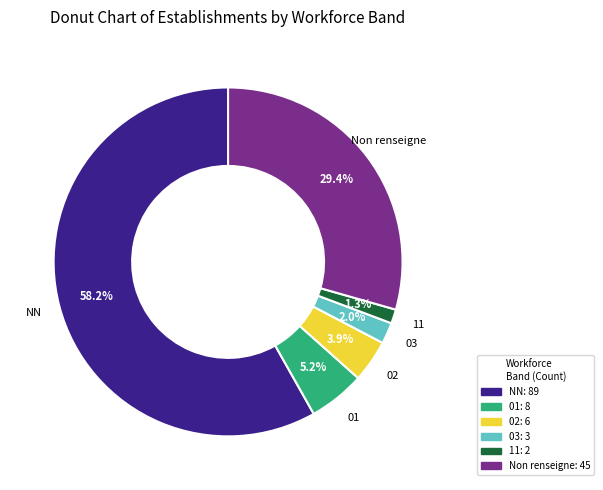

Does any single category account for the majority?

Yes